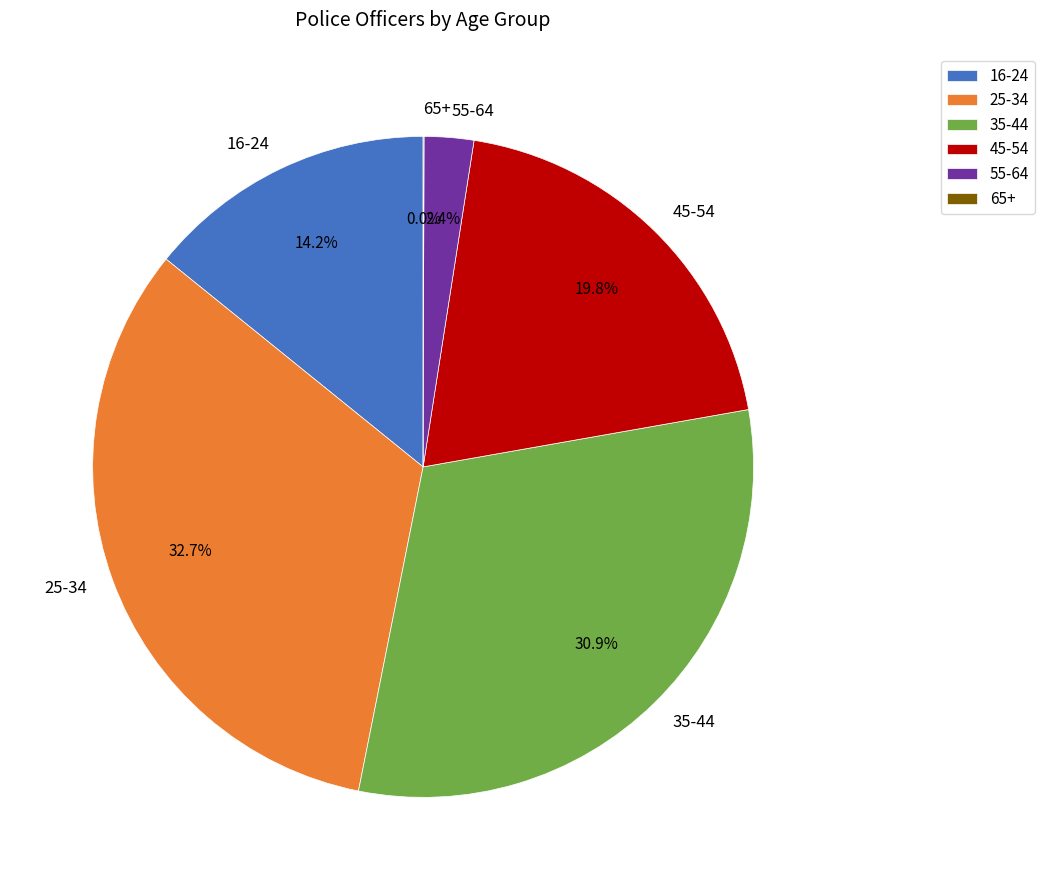

What is the ratio of the value at 45-54 to the value at 35-44?

0.6